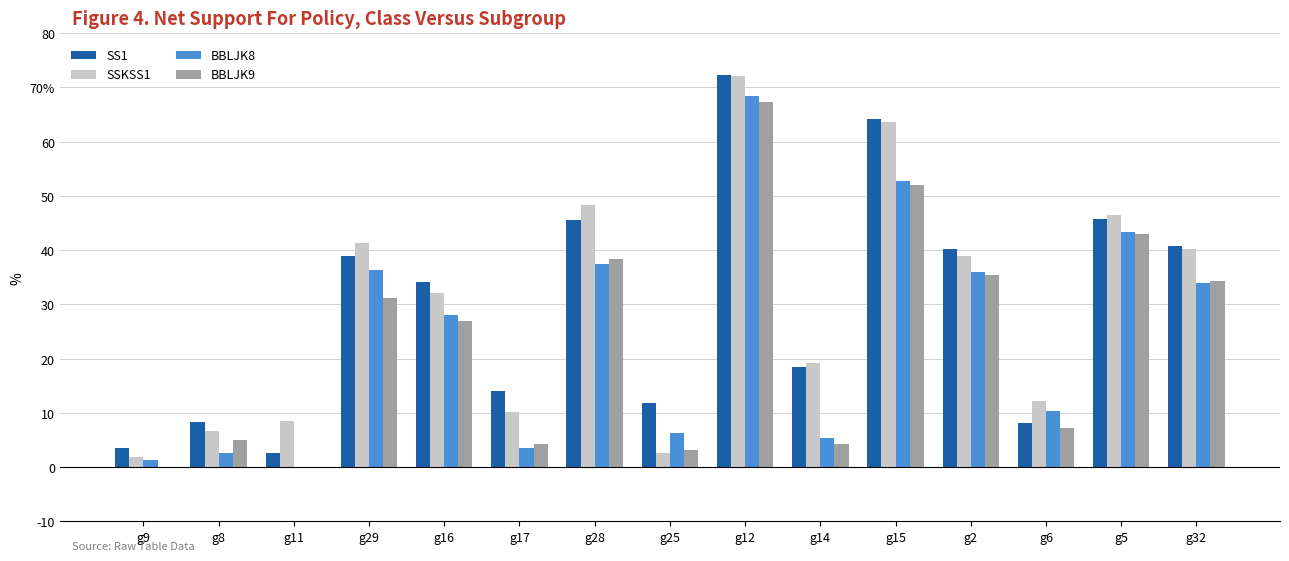

What are all the series names shown in the legend?

SS1, SSKSS1, BBLJK8, BBLJK9